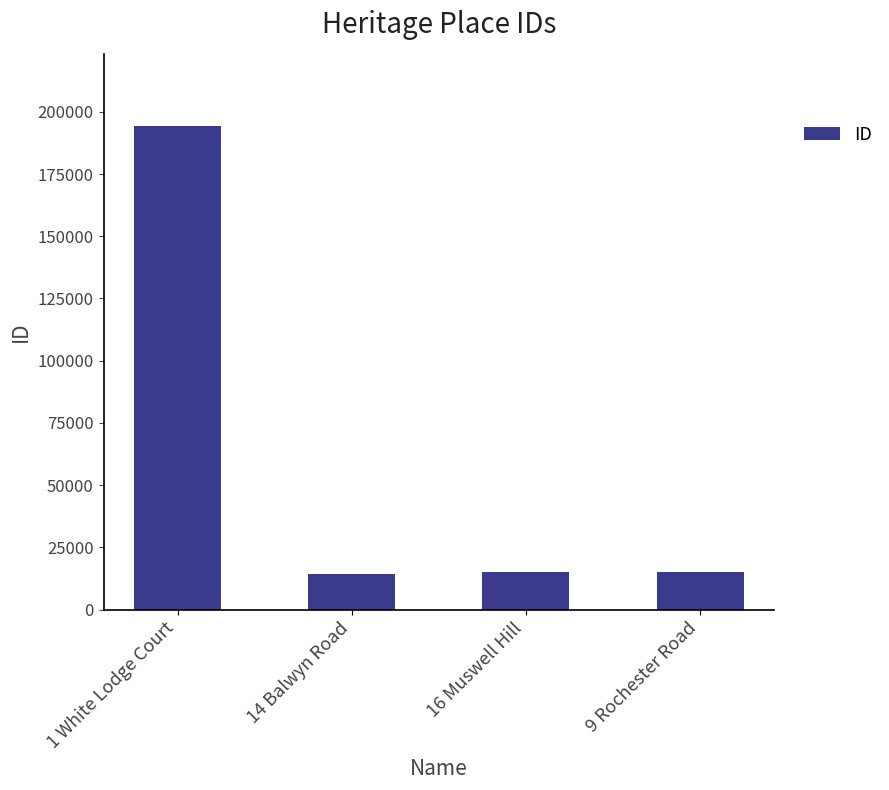

What is the change in value from 14 Balwyn Road to 9 Rochester Road?

+467